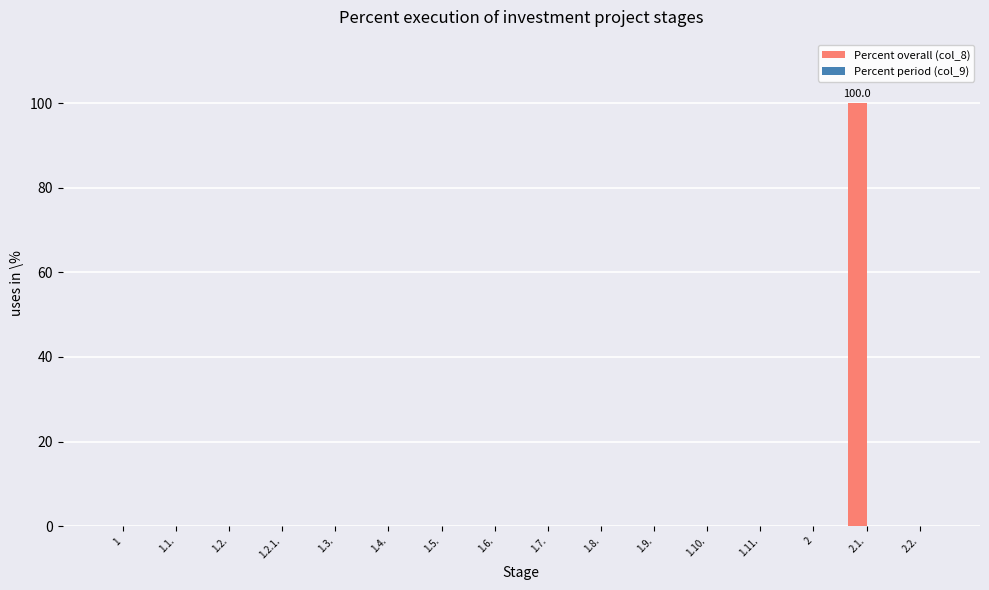

Are the bars horizontal?

No